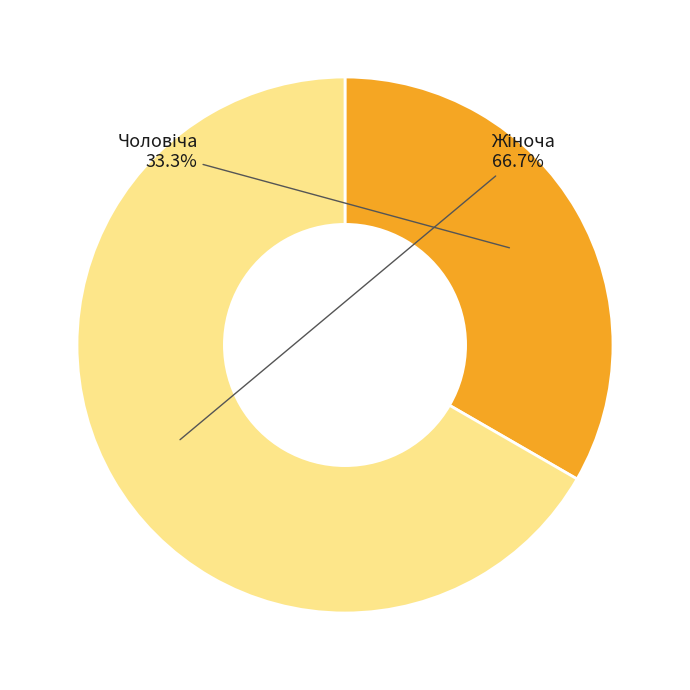

Is there any slice that represents more than half of the pie?

Yes